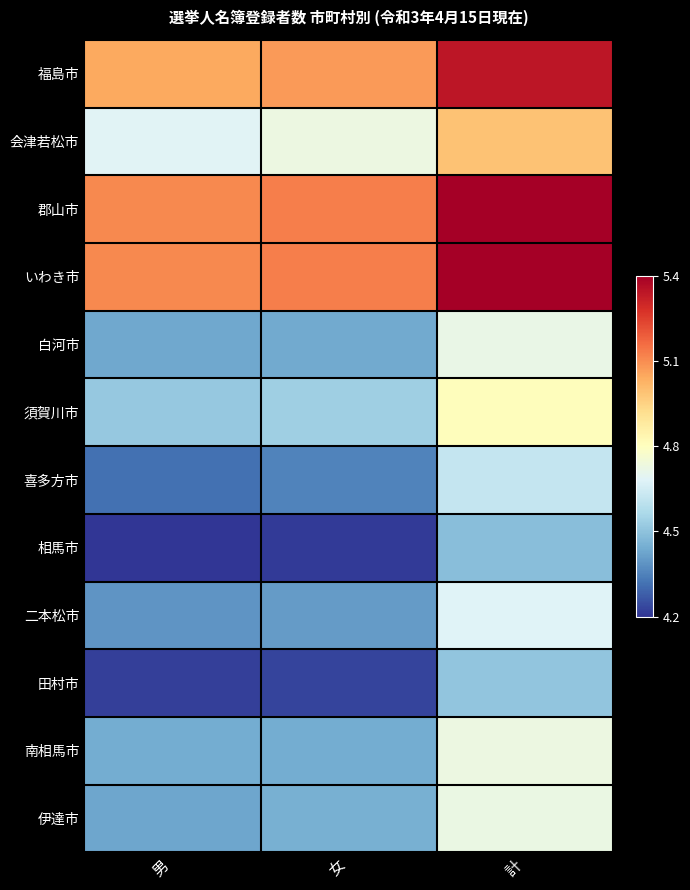

Count the number of data series in this chart.

12